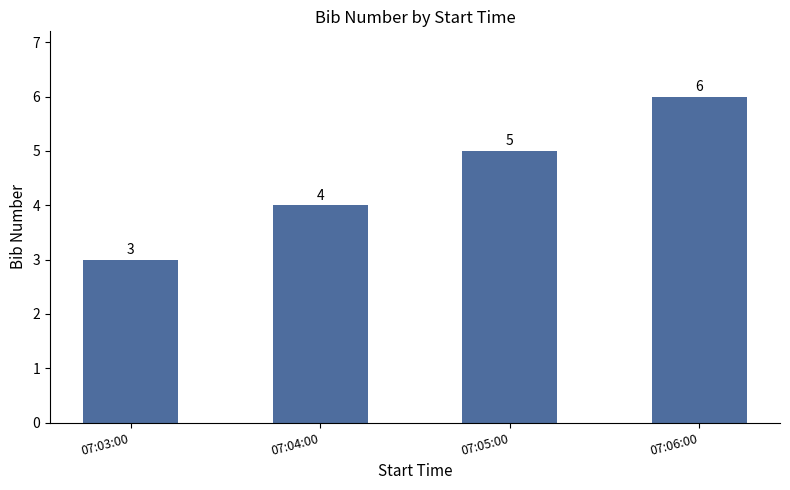

At which label is the value closest to 4?

07:04:00